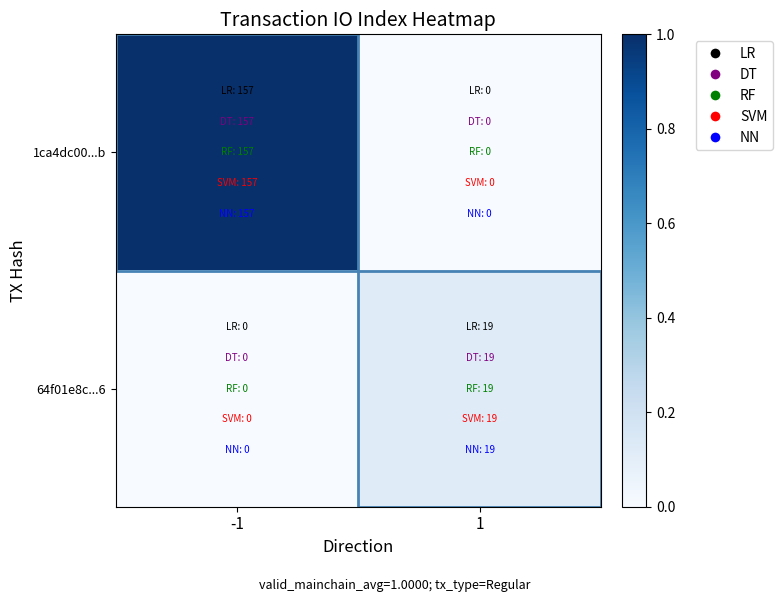

Reading left to right, list all the values displayed in this chart.

1ca4dc00...b: -1=1.0	1=0.0
64f01e8c...6: -1=0.0	1=0.1